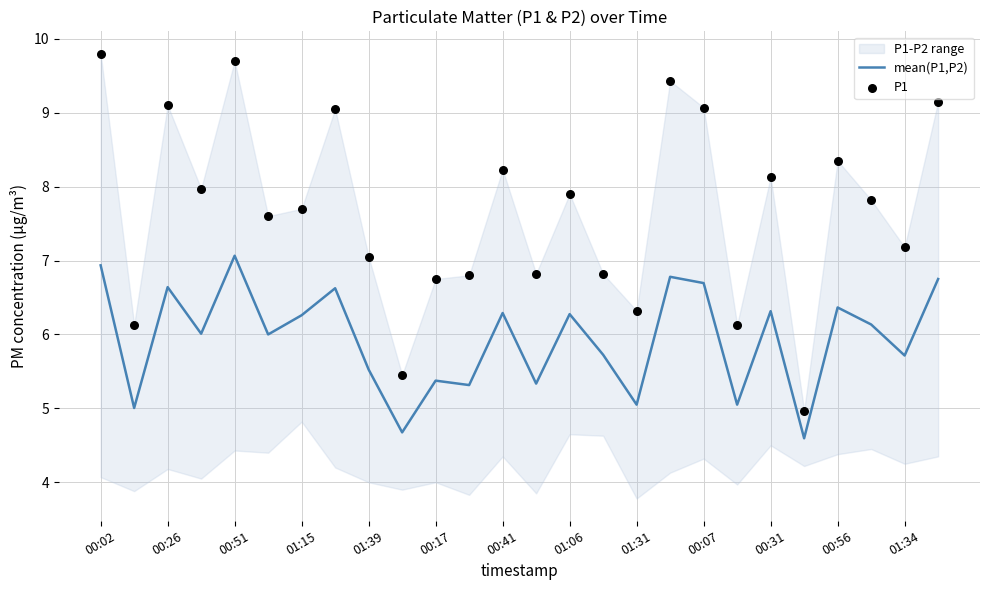

Is it true that mean(P1,P2) equals 4.3 at 00:07?

False